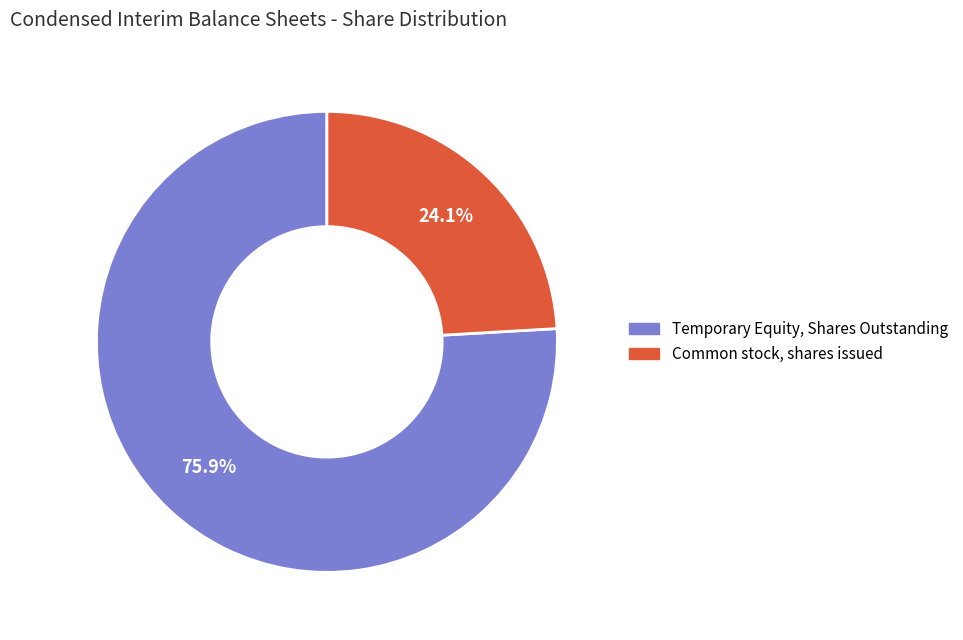

Is there any slice that represents more than half of the pie?

Yes